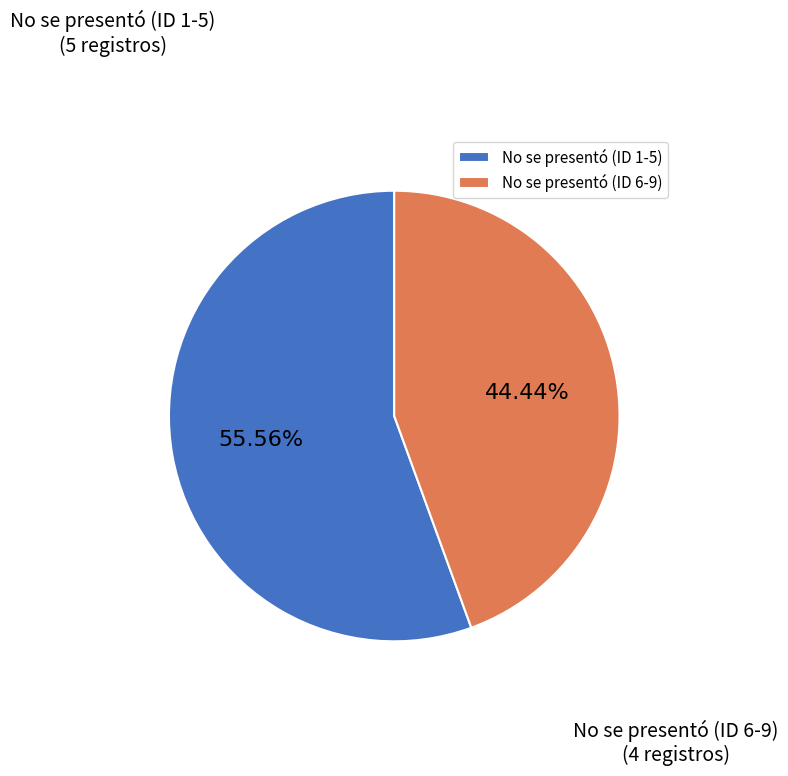

Do No se presentó (ID 1-5) and No se presentó (ID 6-9) together represent more than half of the pie?

Yes